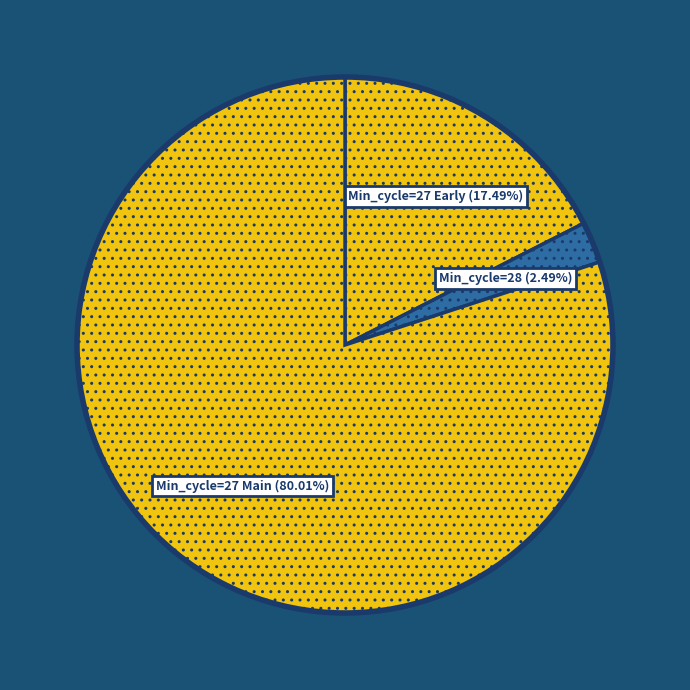

Which category has the biggest portion of the pie?

Min_cycle=27 Main (80.01%)